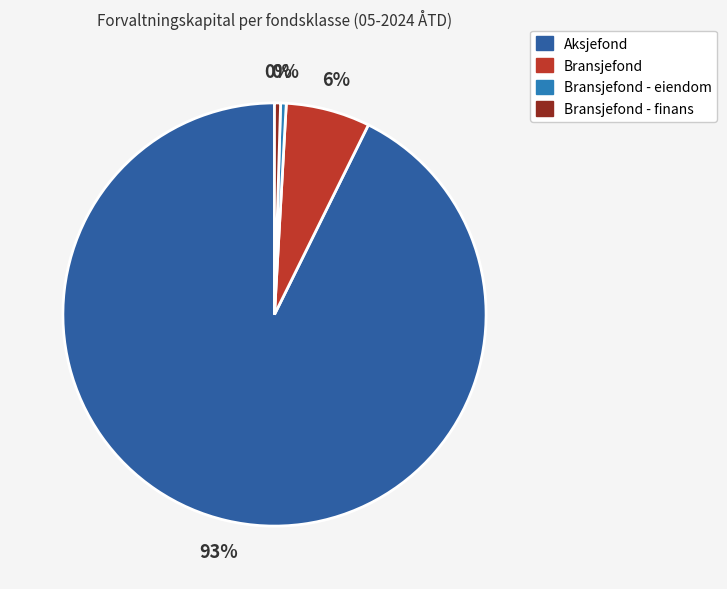

How many segments does this pie chart have?

4